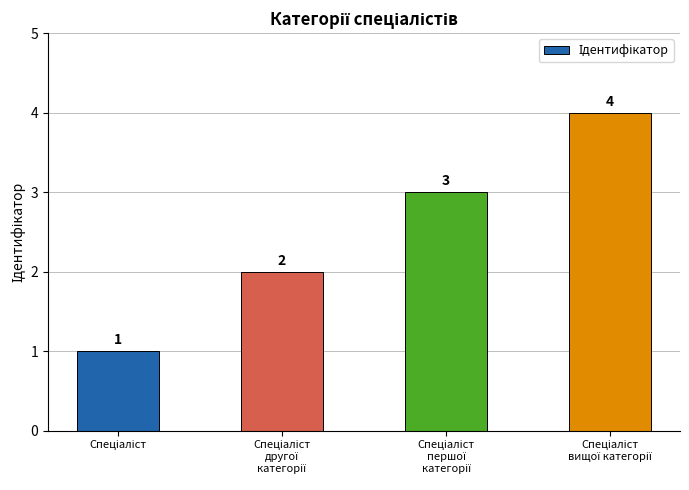

What is the sum of all values?

10